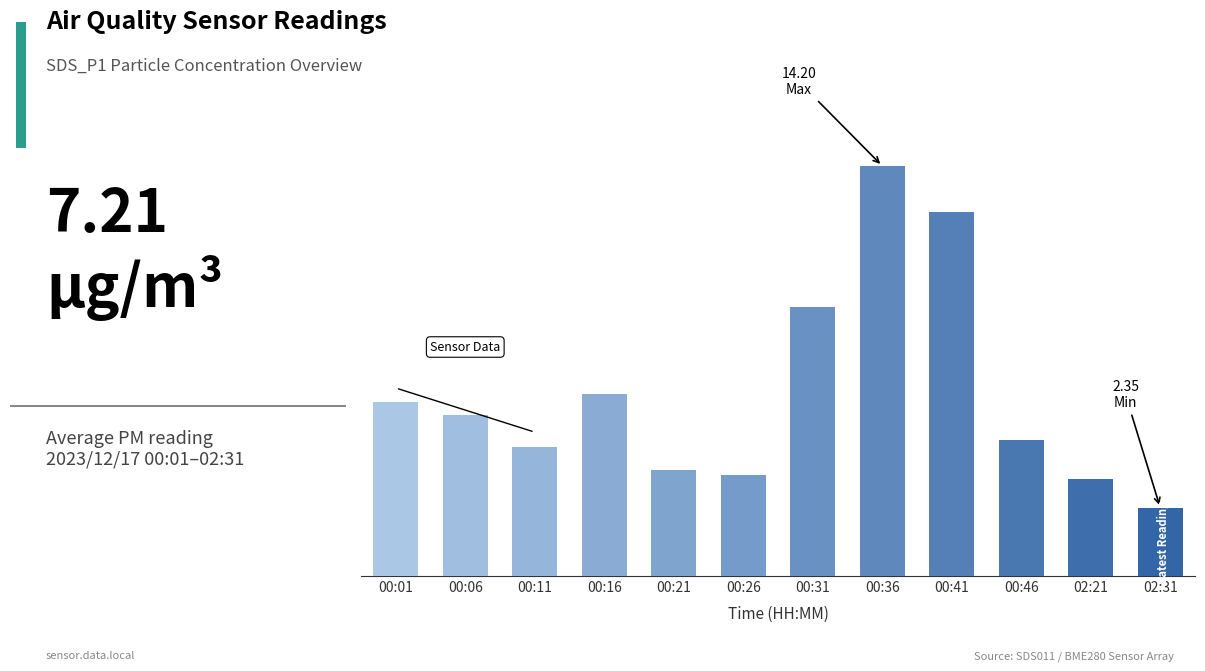

Approximately how many times larger is the value at 00:36 compared to 00:16?

2.3